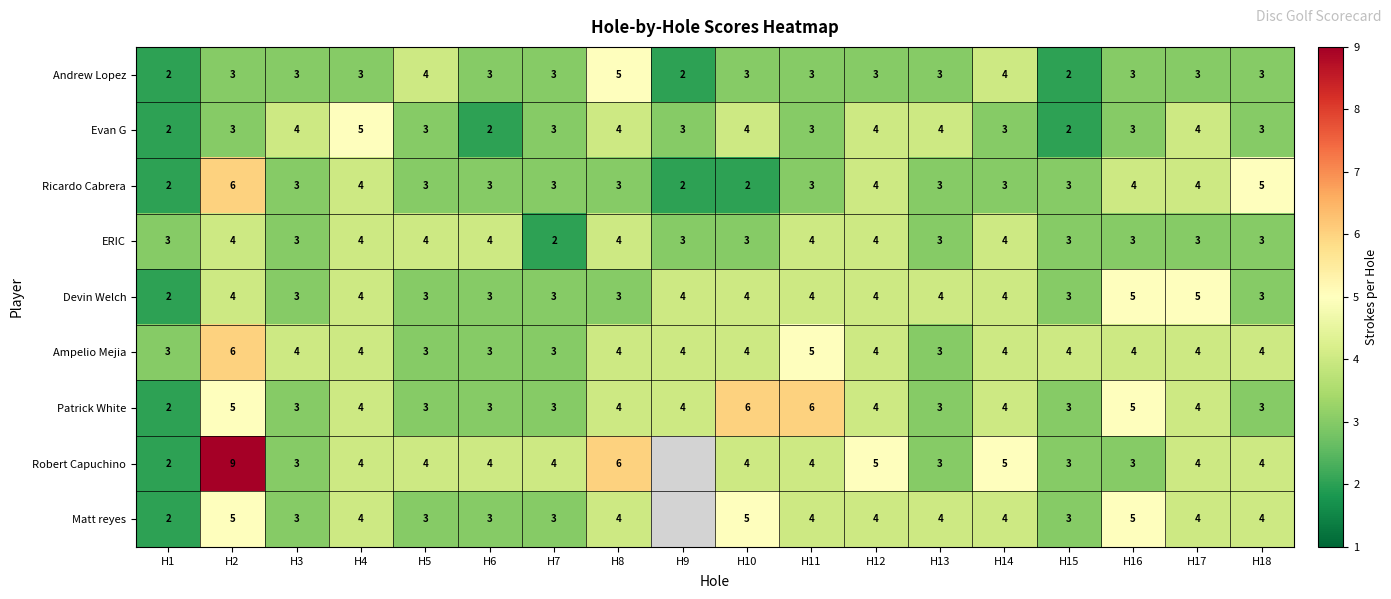

Is the value of Robert Capuchino at H12 greater than the value of Matt reyes at H12?

Yes